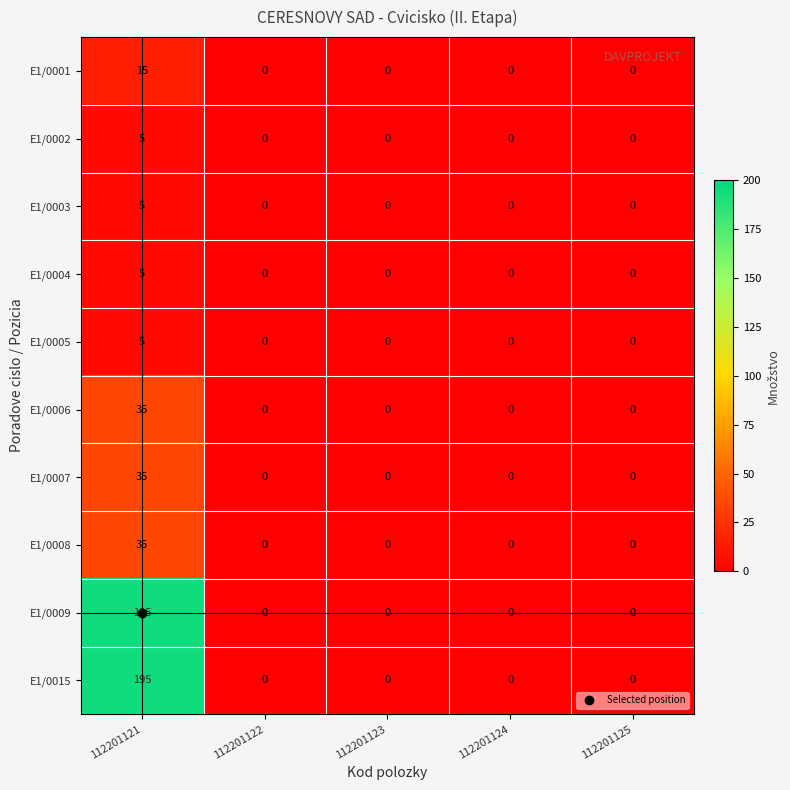

At how many categories does at least one series exceed 74?

1